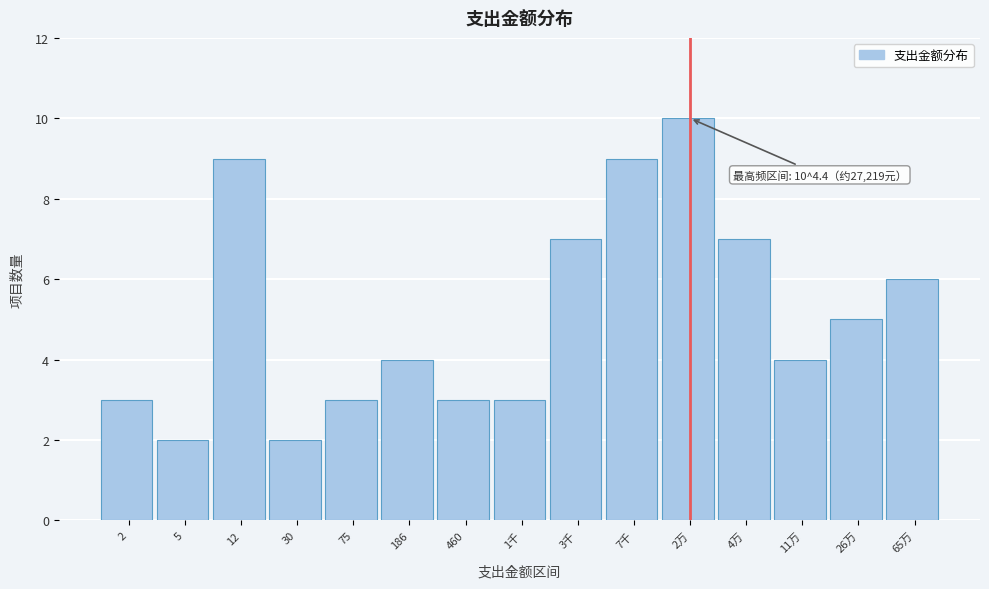

Reading left to right, list all the values displayed in this chart.

2=3	5=2	12=9	30=2	75=3	186=4	460=3	1千=3	3千=7	7千=9	2万=10	4万=7	11万=4	26万=5	65万=6